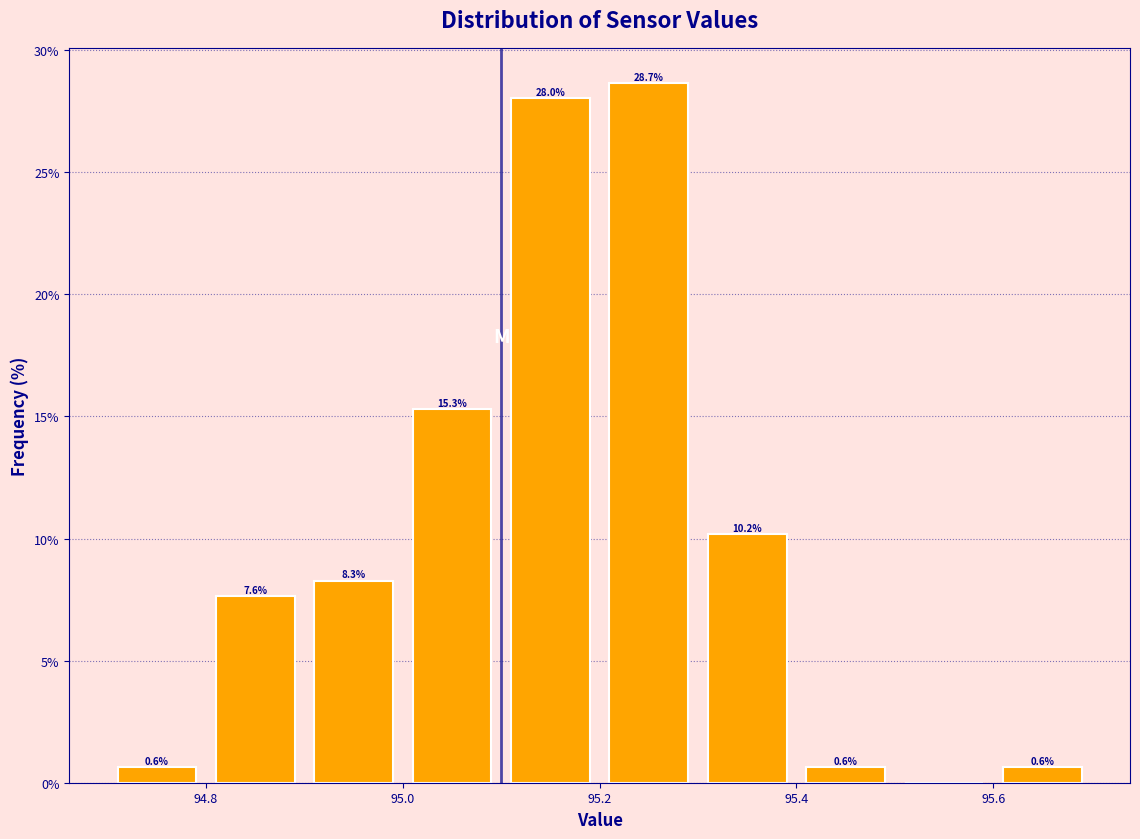

Over which range of the x-axis is the bar tallest?

95.2 to 95.3